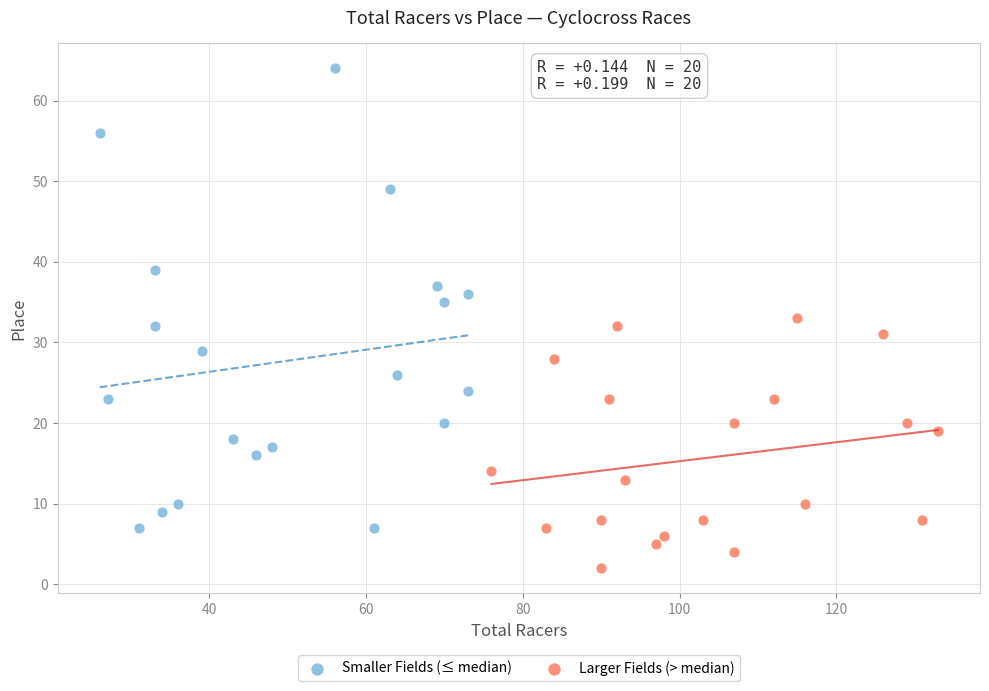

Which series reaches the maximum Y coordinate?

Smaller Fields (≤ median)